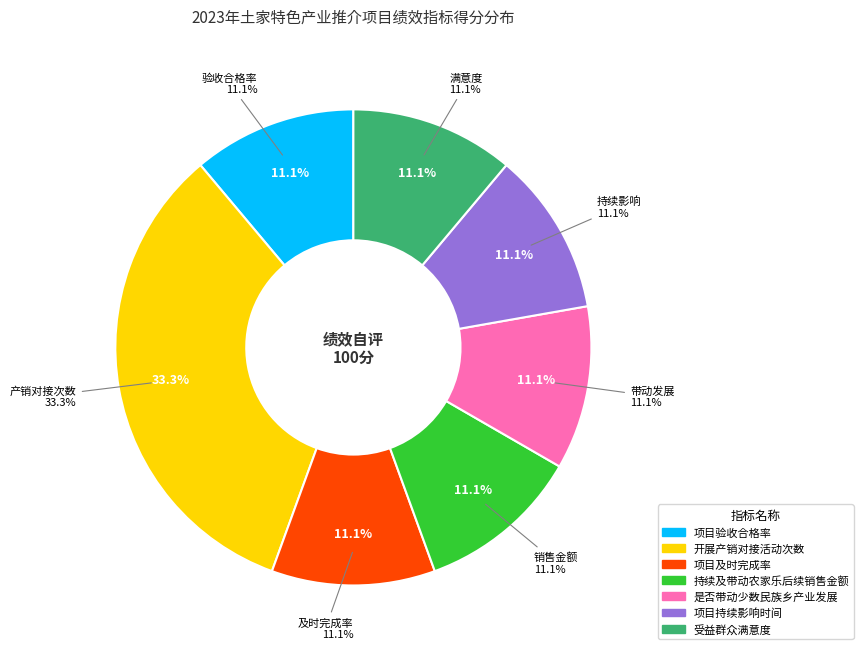

What is the ratio of the value at 项目验收合格率 to the value at 开展产销对接活动次数?

0.3